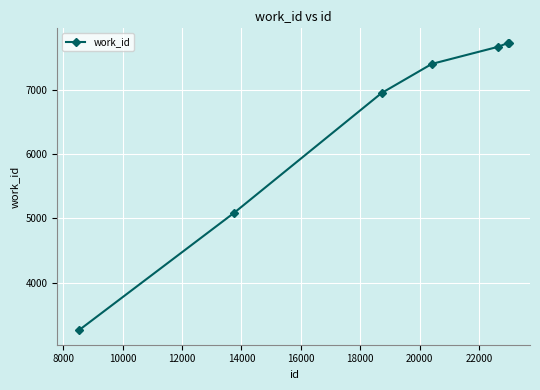

Is this an area chart (filled region under the line)?

No